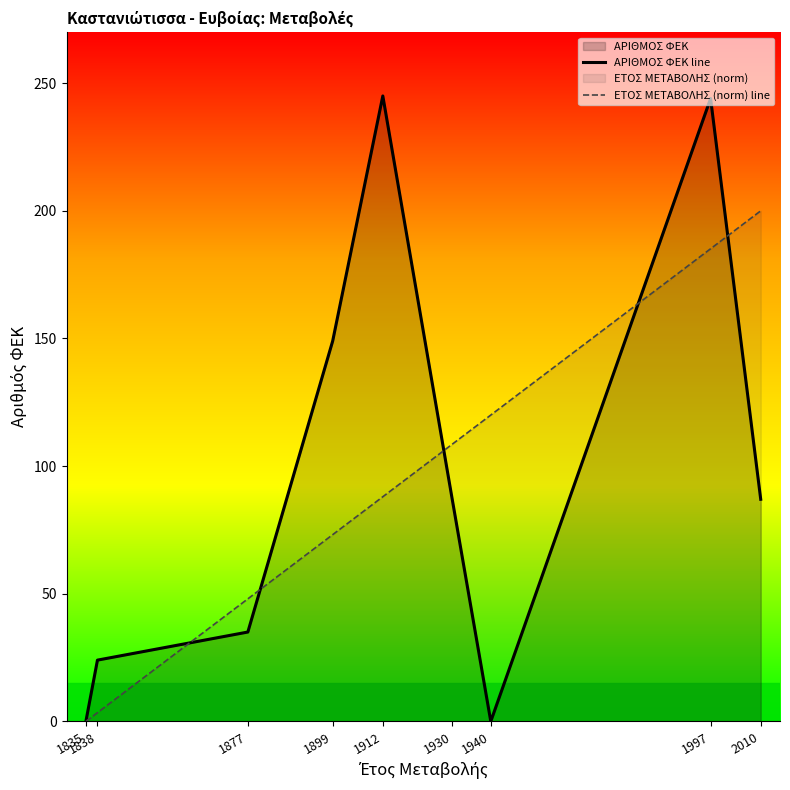

Reading left to right, list all the values displayed in this chart.

ΑΡΙΘΜΟΣ ΦΕΚ line: 1835=0.0	1838=24.0	1877=35.0	1899=149.0	1912=245.0	1930=87.0	1940=0.0	1997=244.0	2010=87.0
ΕΤΟΣ ΜΕΤΑΒΟΛΗΣ (norm) line: 1835=0.0	1838=3.4	1877=48.0	1899=73.1	1912=88.0	1930=108.6	1940=120.0	1997=185.1	2010=200.0